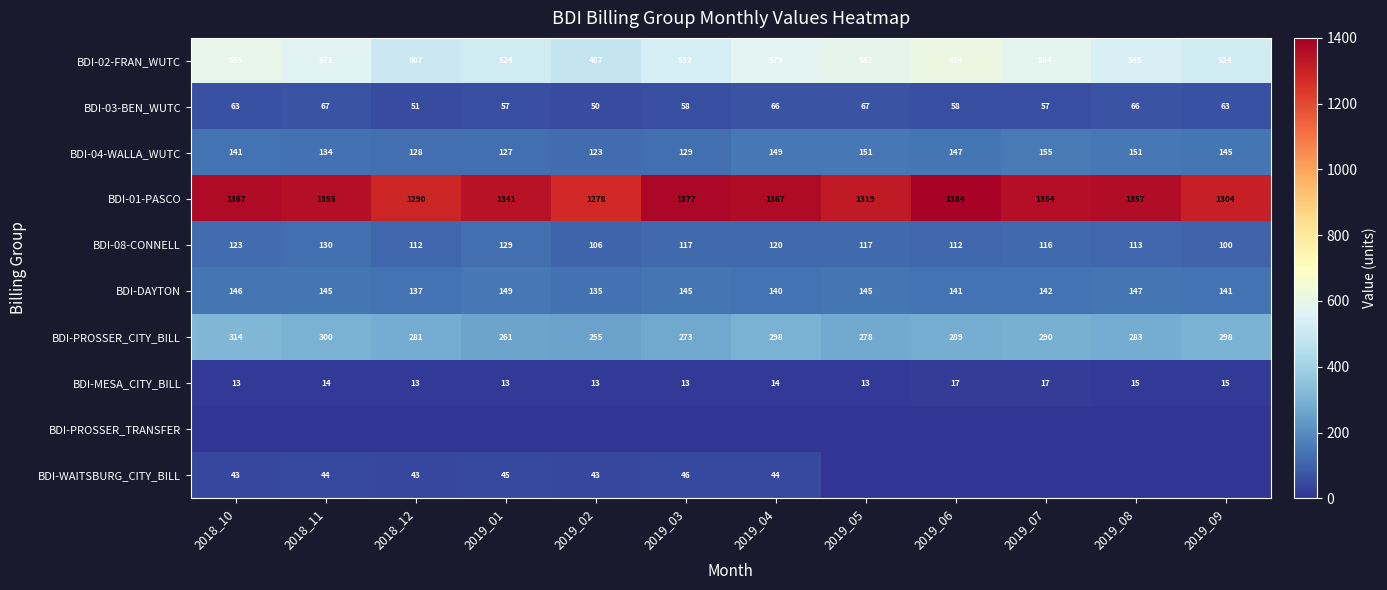

What is the difference between the maximum and second lowest values in the BDI-02-FRAN_WUTC series?

107